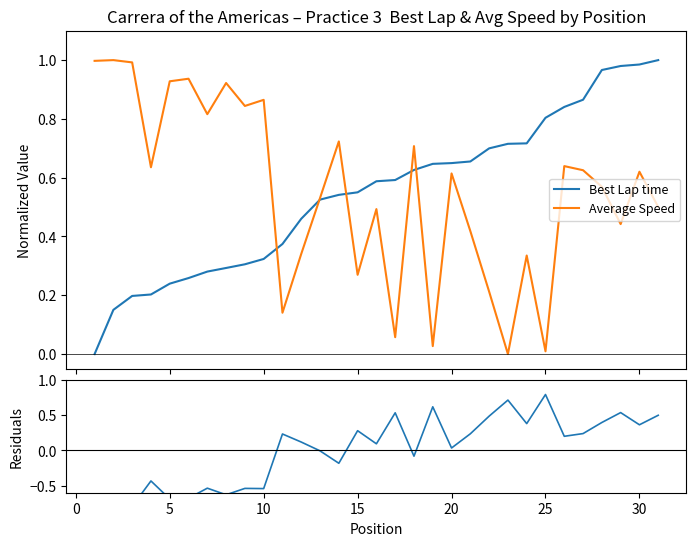

Is it true that Average Speed equals 0.2 at 0?

False